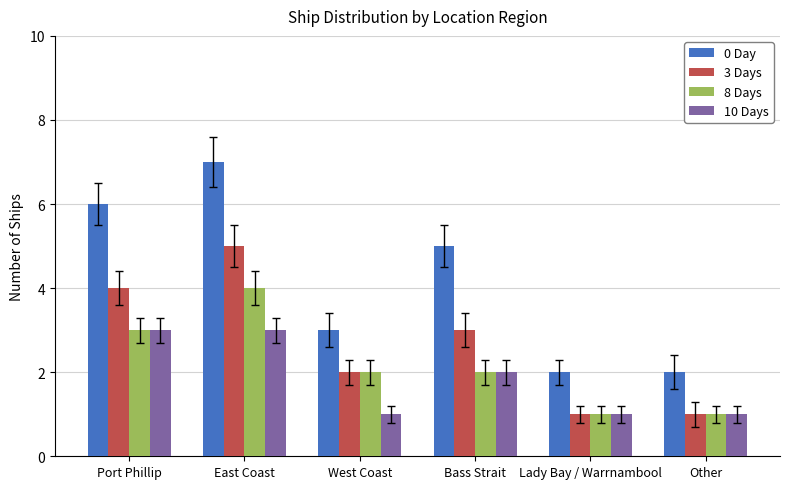

At which category does the chart reach its peak across all series?

East Coast